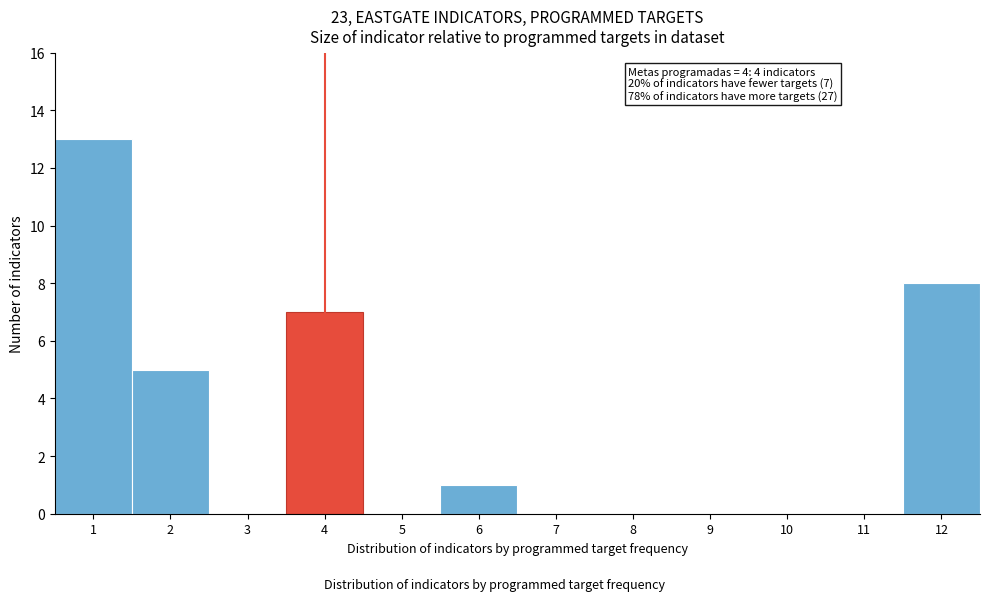

Which range on the x-axis has the tallest bar?

0.5 to 1.5